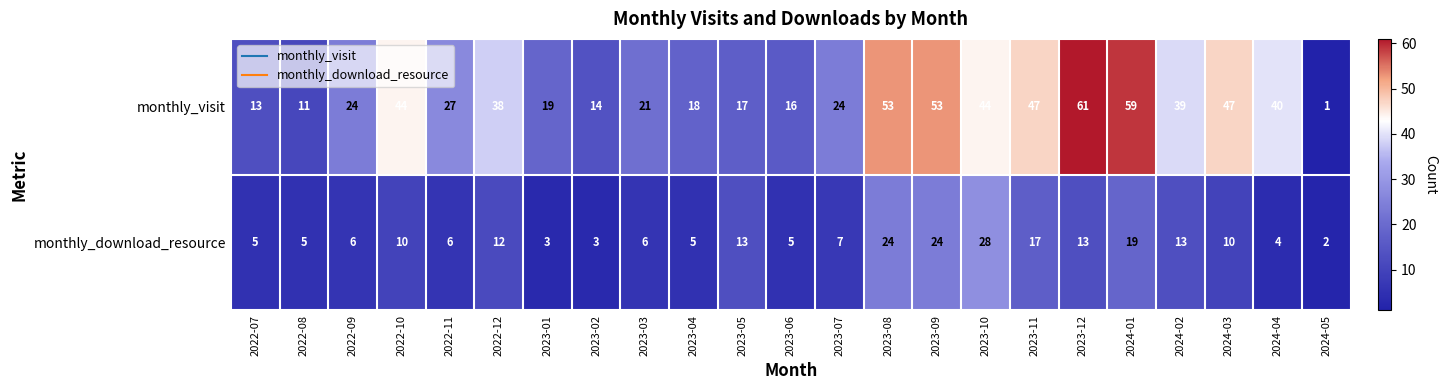

True or false: monthly_visit has a value of 24 at 2023-07.

True